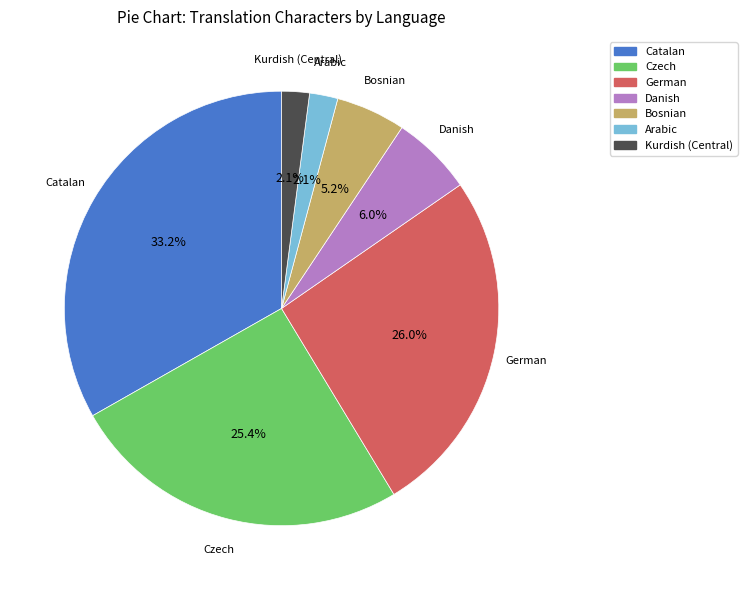

To the nearest percent, what is the average slice percentage?

14%